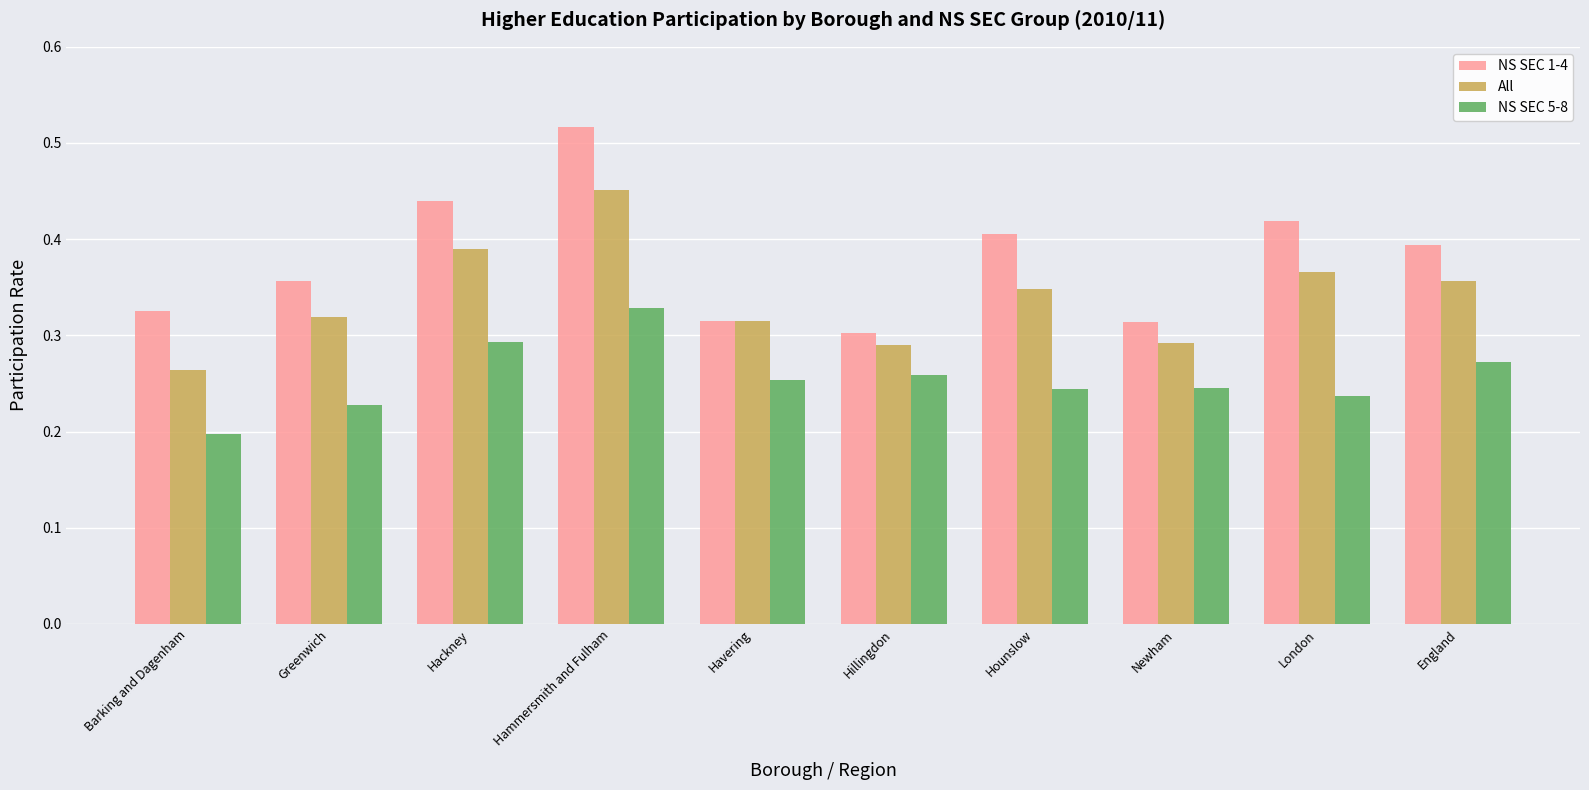

At which category is the sum across all series the highest?

Hammersmith and Fulham